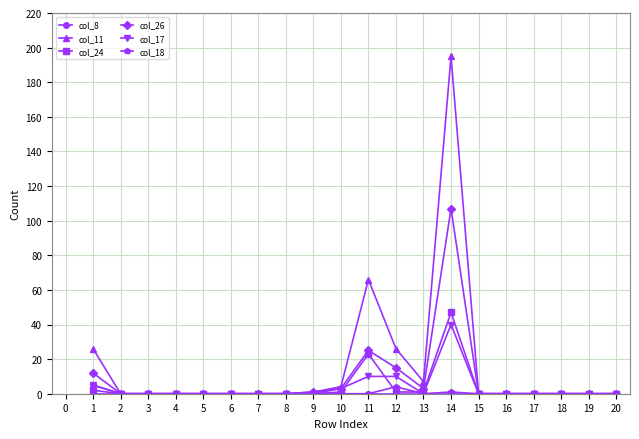

What is the total value across all series at 12?

56